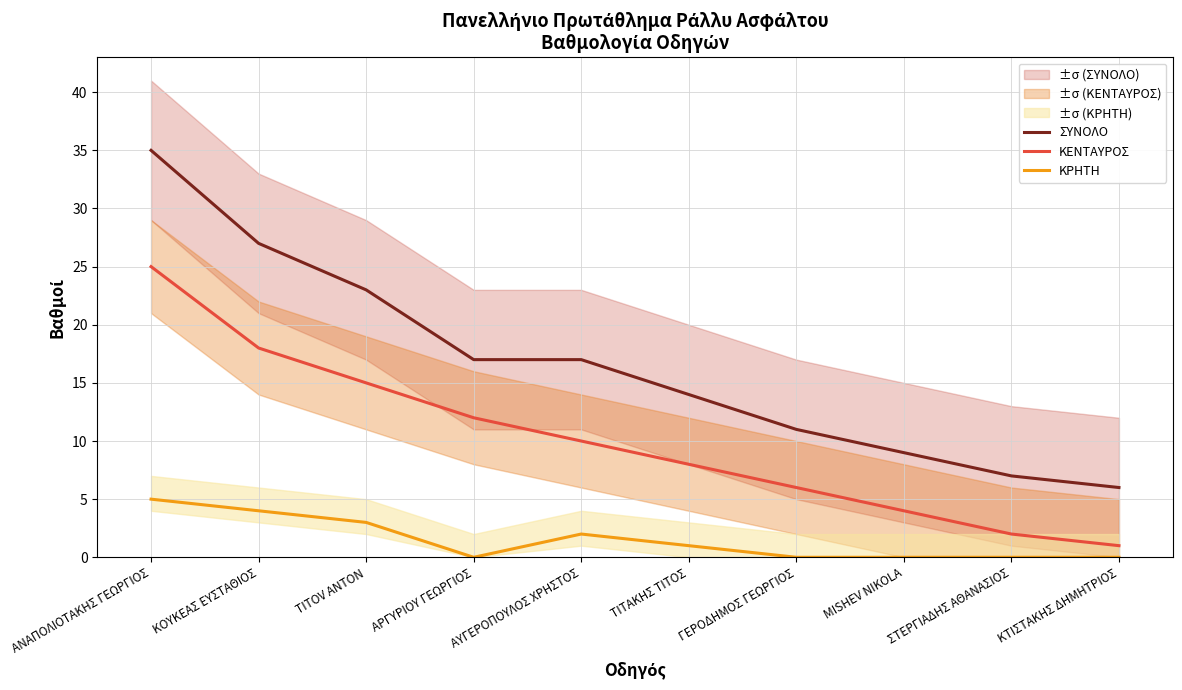

What position from the right is ΚΟΥΚΕΑΣ ΕΥΣΤΑΘΙΟΣ?

9